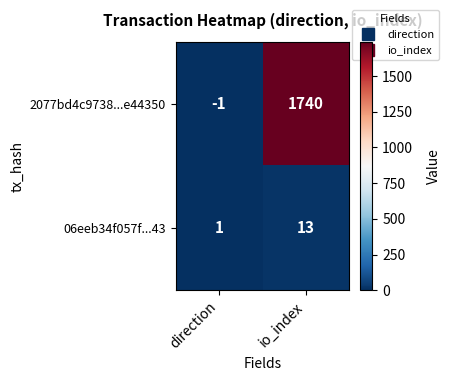

Which series has the largest range (max minus min)?

2077bd4c9738...e44350